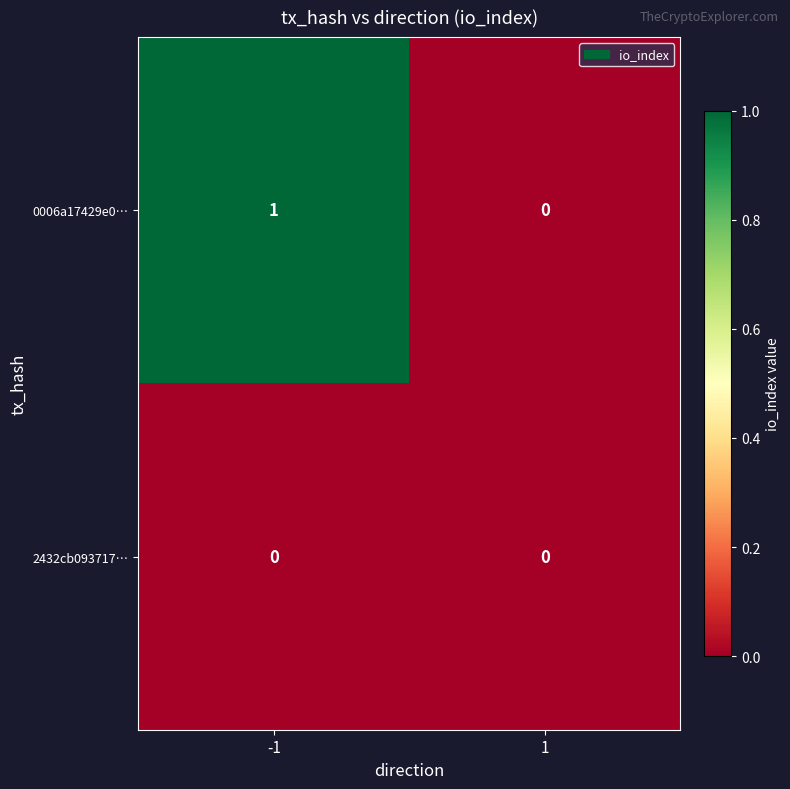

List the series in order of their peak value, lowest first.

2432cb093717…, 0006a17429e0…